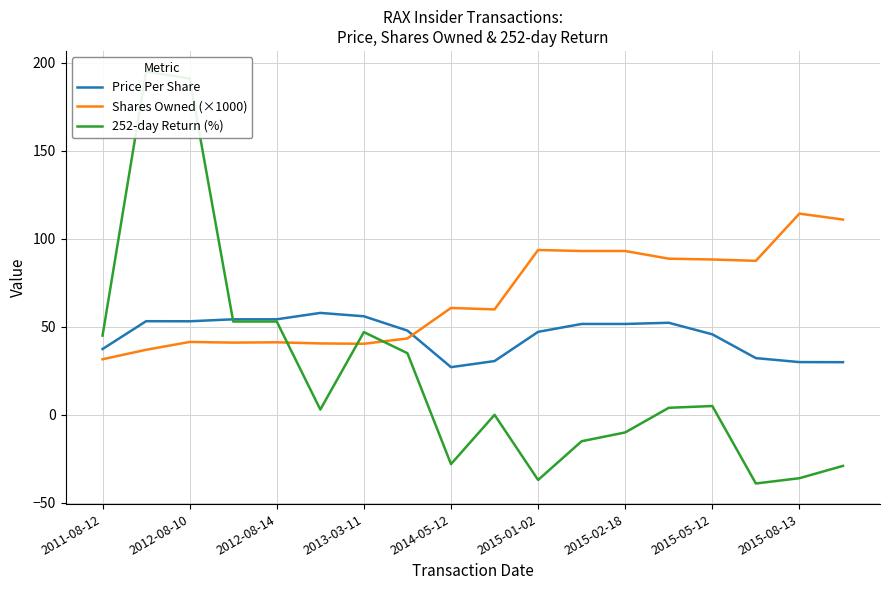

Which series has the largest total across all categories?

Shares Owned (×1000)